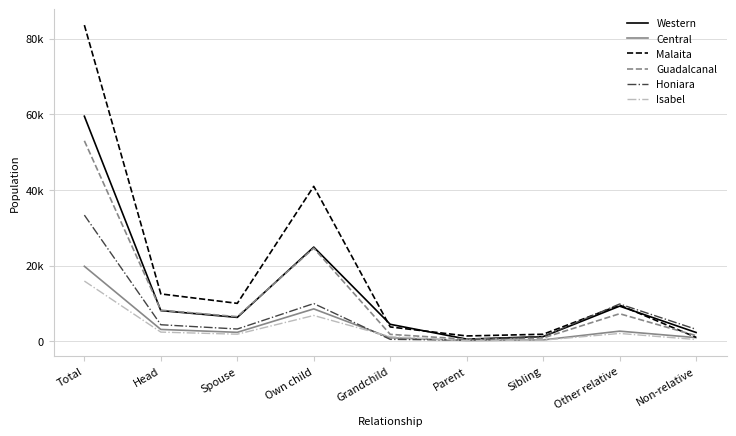

Reading left to right, transcribe all the data shown in this chart.

Western: 59511	8120	6328	24913	4497	583	1243	9299	2339
Central: 19837	3136	2379	8573	933	225	369	2690	975
Malaita: 83604	12533	10037	40979	3800	1418	1867	9579	1054
Guadalcanal: 53015	8231	6520	24642	1838	559	888	7296	1507
Honiara: 33370	4381	3256	9980	520	316	1234	9868	3177
Isabel: 15932	2434	1879	6831	1208	189	311	2079	467